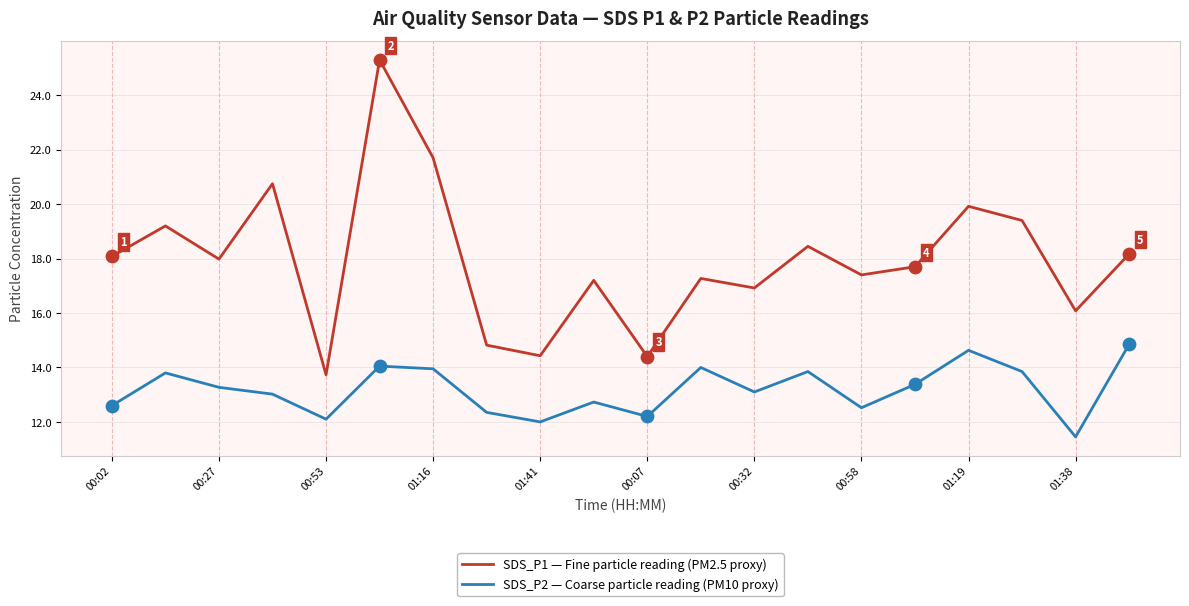

Which series has the largest total across all categories?

SDS_P1 — Fine particle reading (PM2.5 proxy)